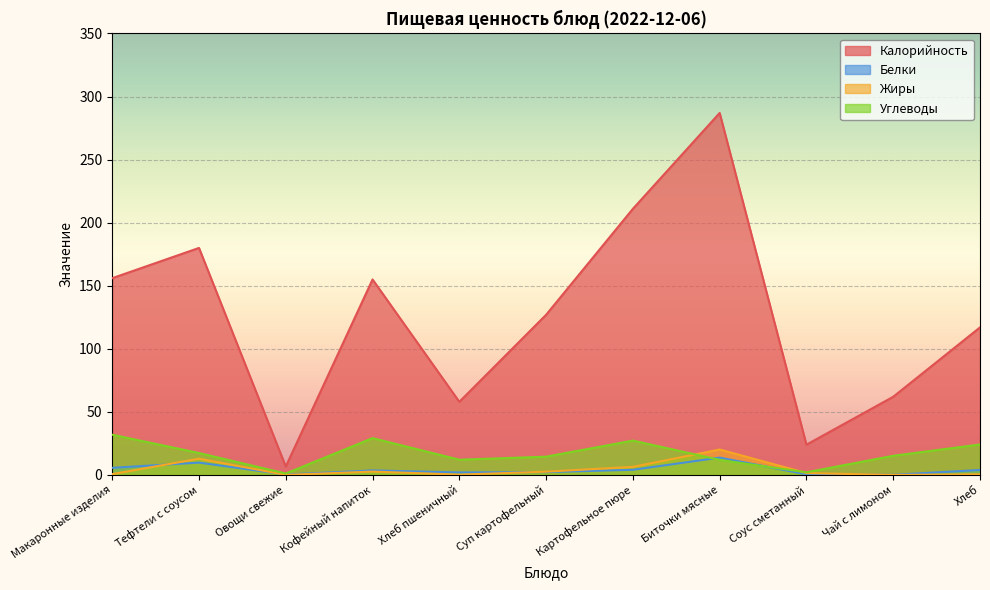

Where is Жиры nearest to the value 10?

Тефтели с соусом